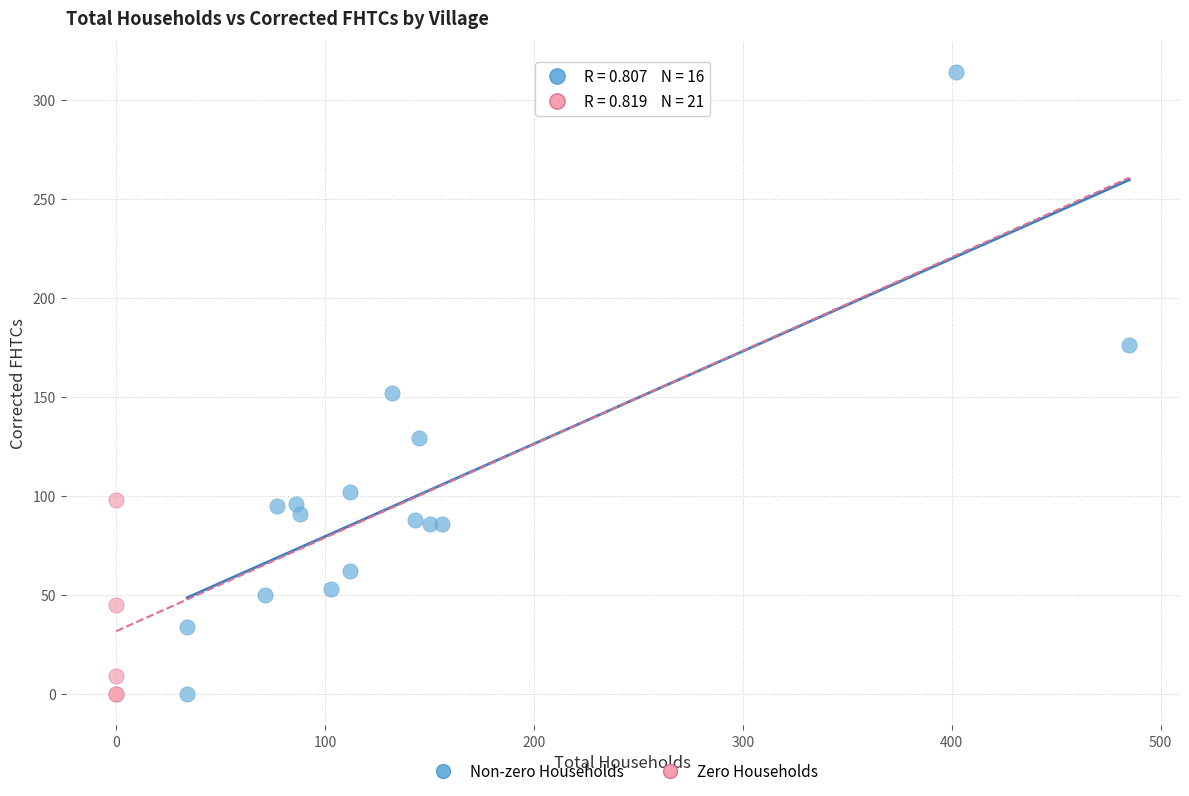

Which series has the largest Y range (max minus min)?

Non-zero Households